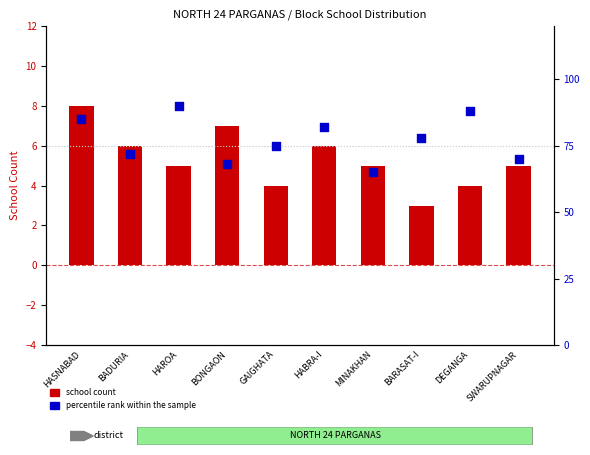

Which series contains the lowest Y value?

school count